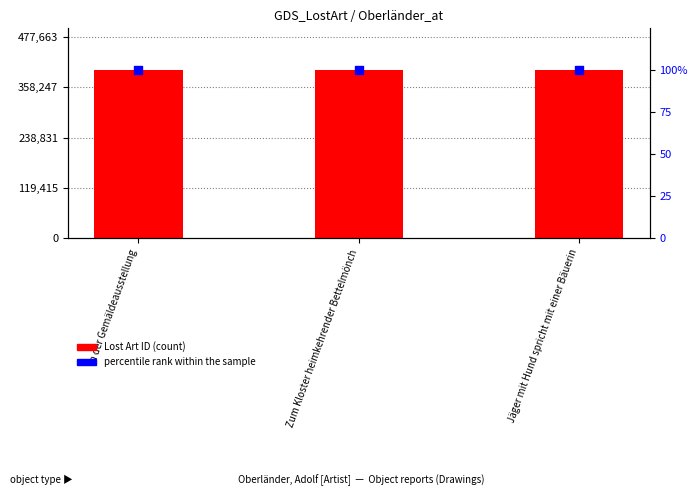

At which category is the sum across all series the highest?

Zum Kloster heimkehrender Bettelmönch